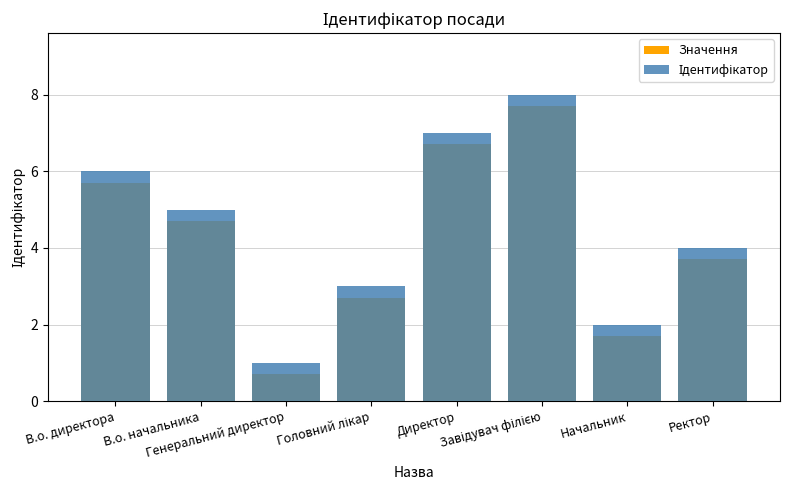

How many groups of bars are there?

8